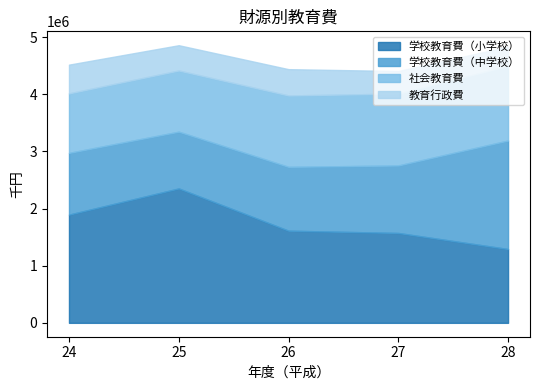

True or false: 社会教育費 has a value of 1822182 at 27.

False